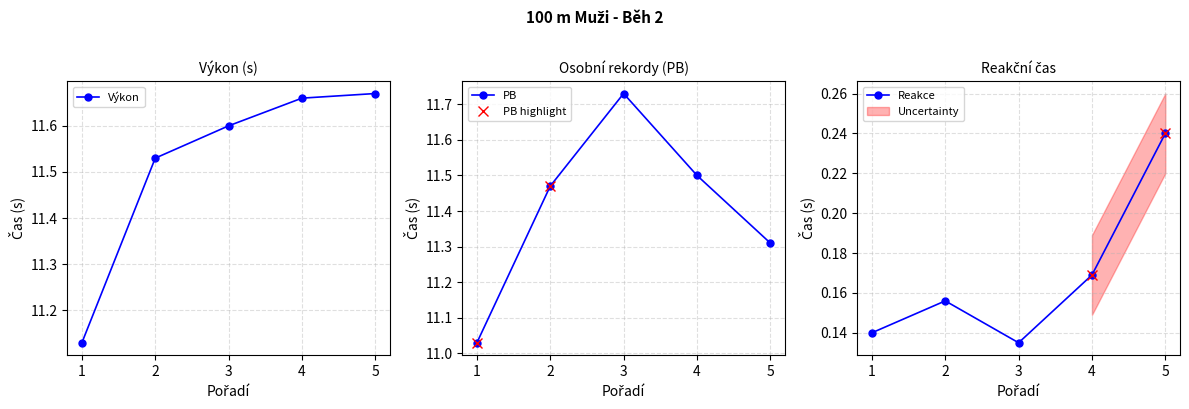

The PB series shows 4.0 at 2. True or false?

False